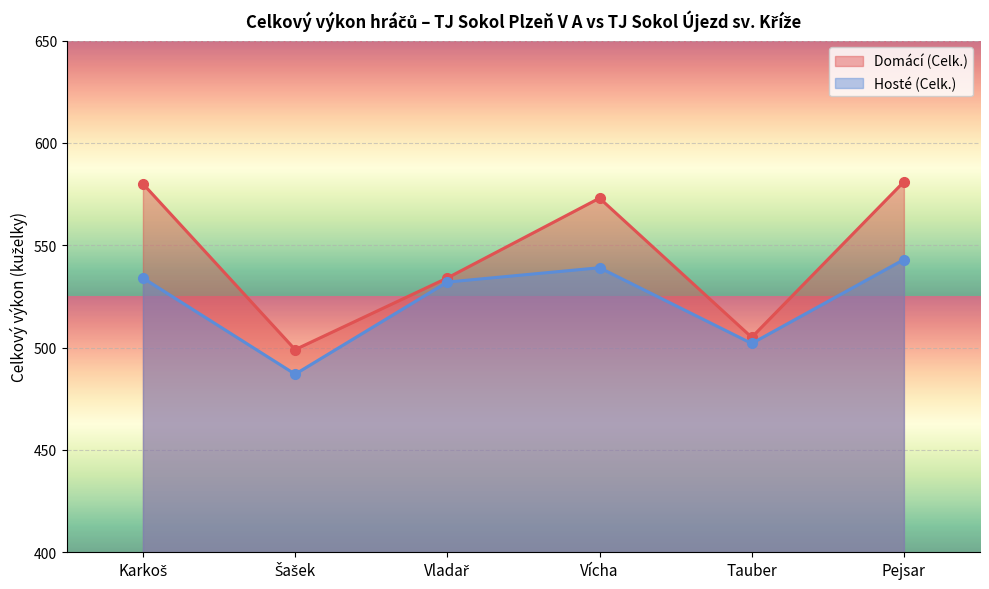

Reading left to right, list all the values displayed in this chart.

Domácí (Celk.): Karkoš=580	Šašek=499	Vladař=534	Vícha=573	Tauber=505	Pejsar=581
Hosté (Celk.): Karkoš=534	Šašek=487	Vladař=532	Vícha=539	Tauber=502	Pejsar=543